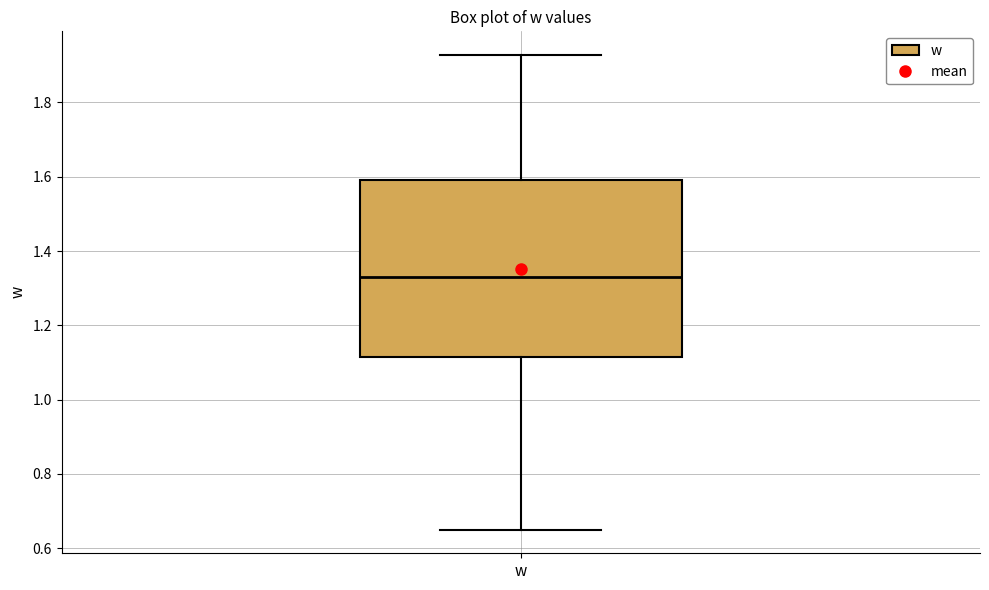

Where is the upper edge of the box for w on the y-axis? The values are not printed on the chart, so give them approximately, as read against the axis.

1.60